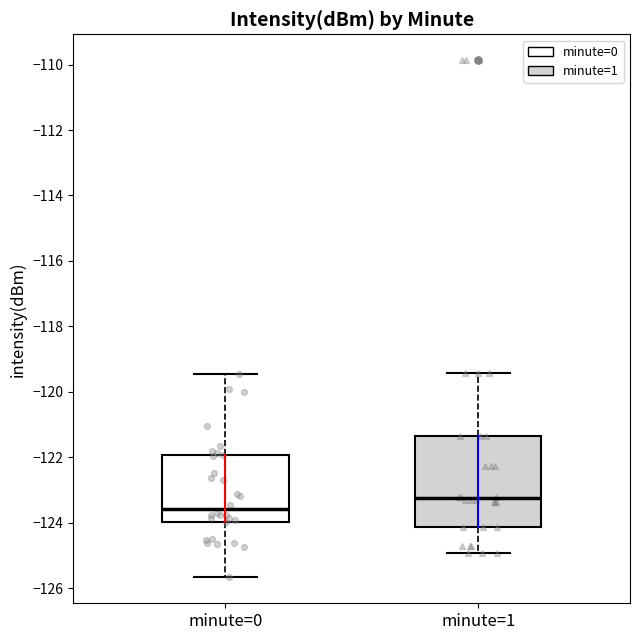

Reading left to right, transcribe this box plot: for each box, give where its median line is, the range the box spans, and where its two whiskers end, as read against the y-axis. The values are not printed on the chart, so give them approximately, as read against the axis.

minute=0: median -123.6, box -124.0 to -122.0, whiskers -125.6 to -119.4
minute=1: median -123.2, box -124.2 to -121.4, whiskers -125.0 to -119.4